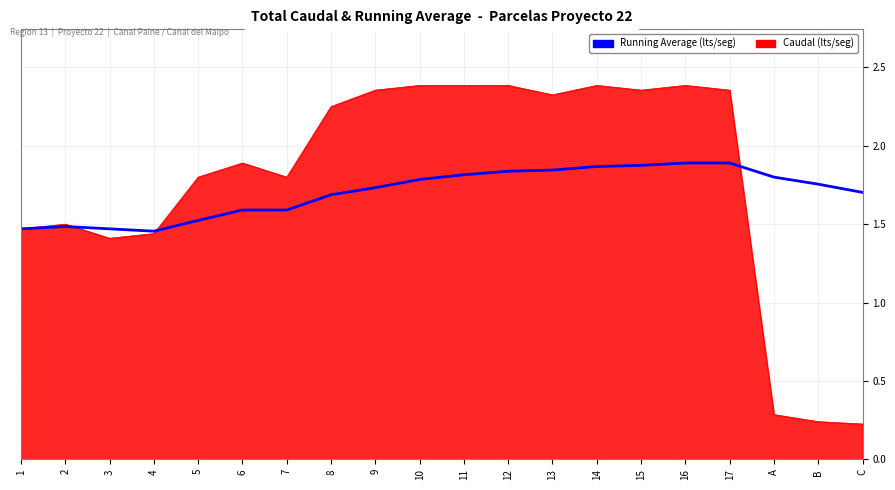

Which series has the largest range (max minus min)?

Caudal (lts/seg)